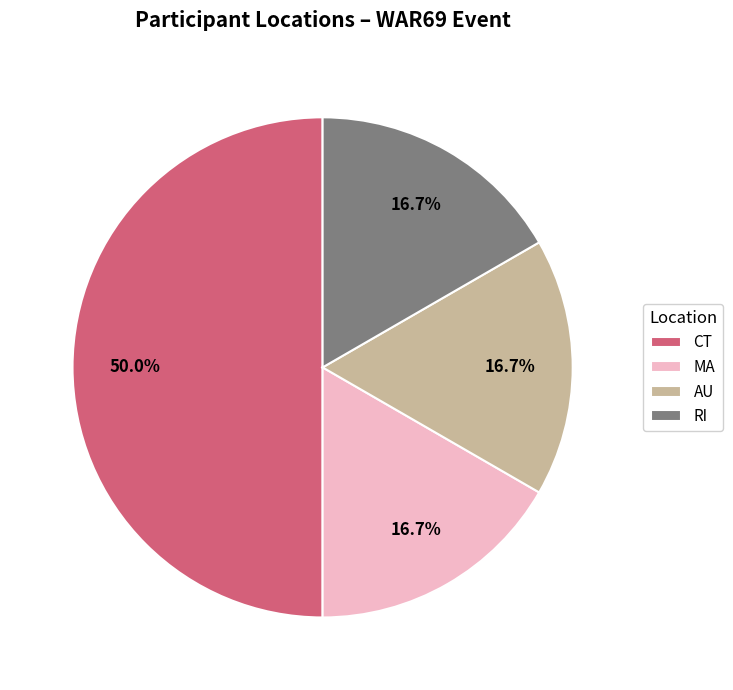

How many segments does this pie chart have?

4